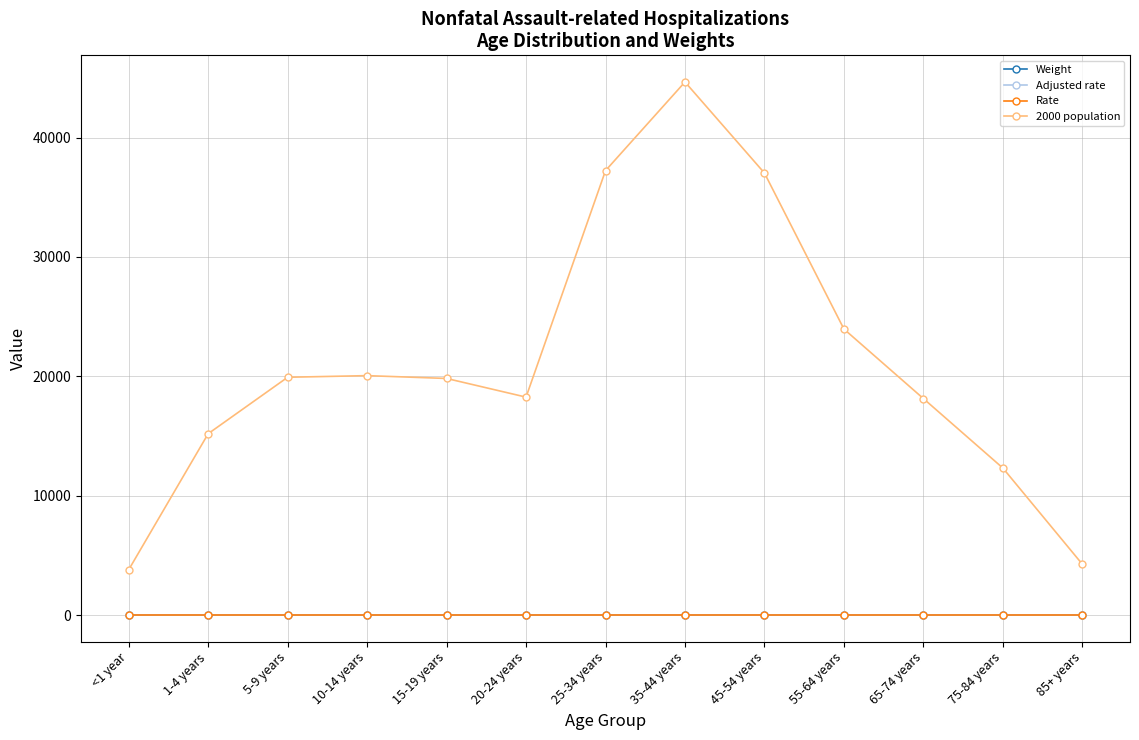

Is it true that Weight equals 0.1 at 15-19 years?

False